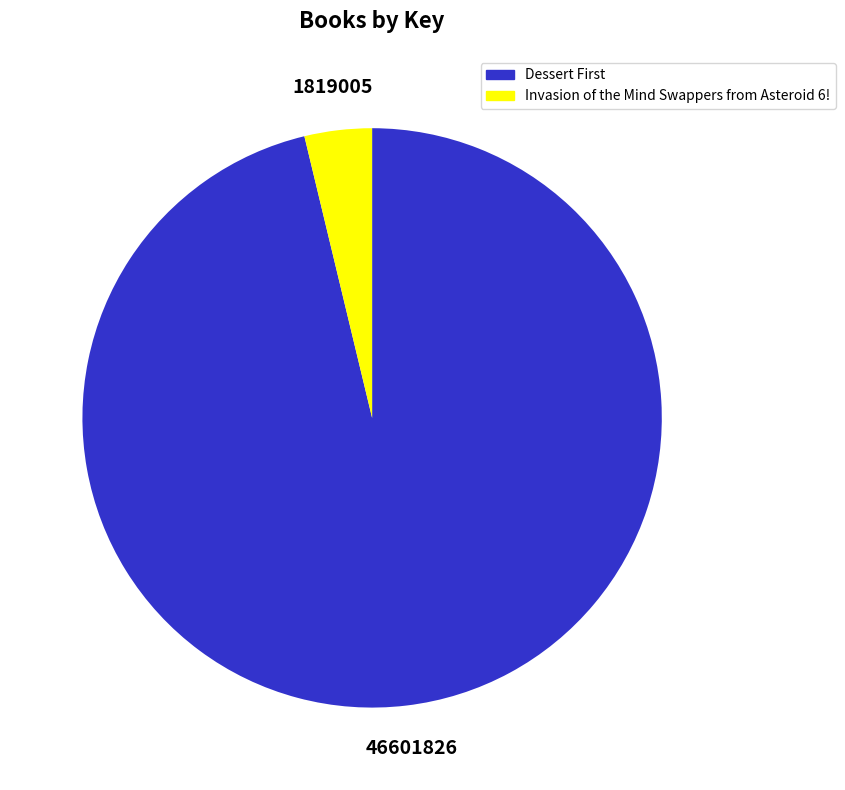

How many segments does this pie chart have?

2